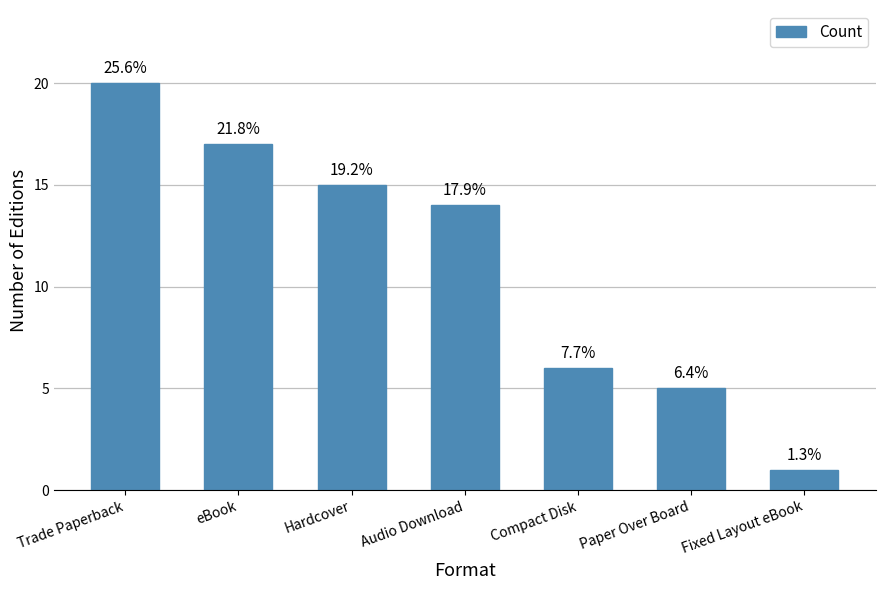

What is the label of the 2nd bar from the right?

Paper Over Board